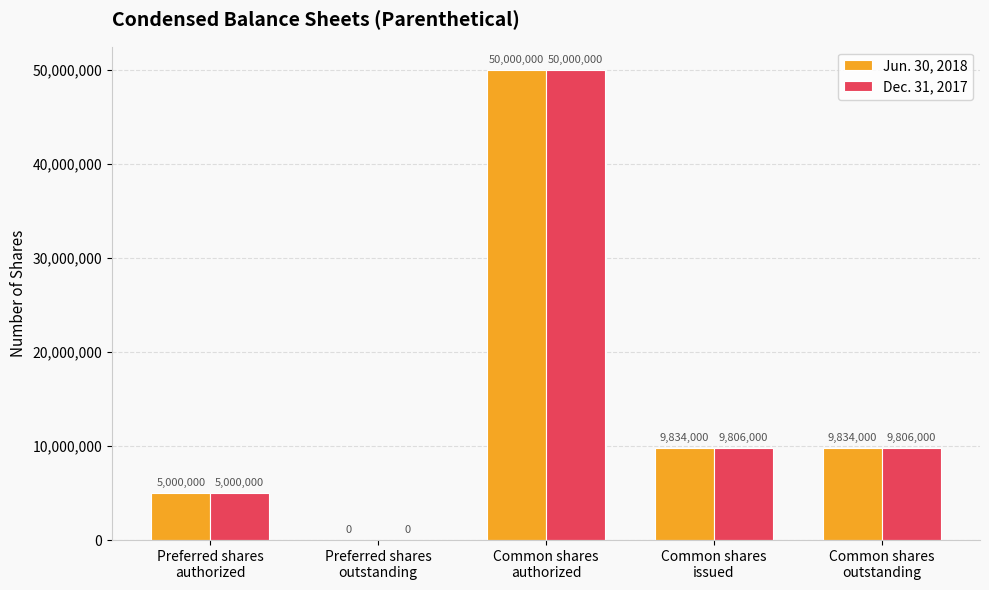

What is the highest value of the Jun. 30, 2018 series?

50000000